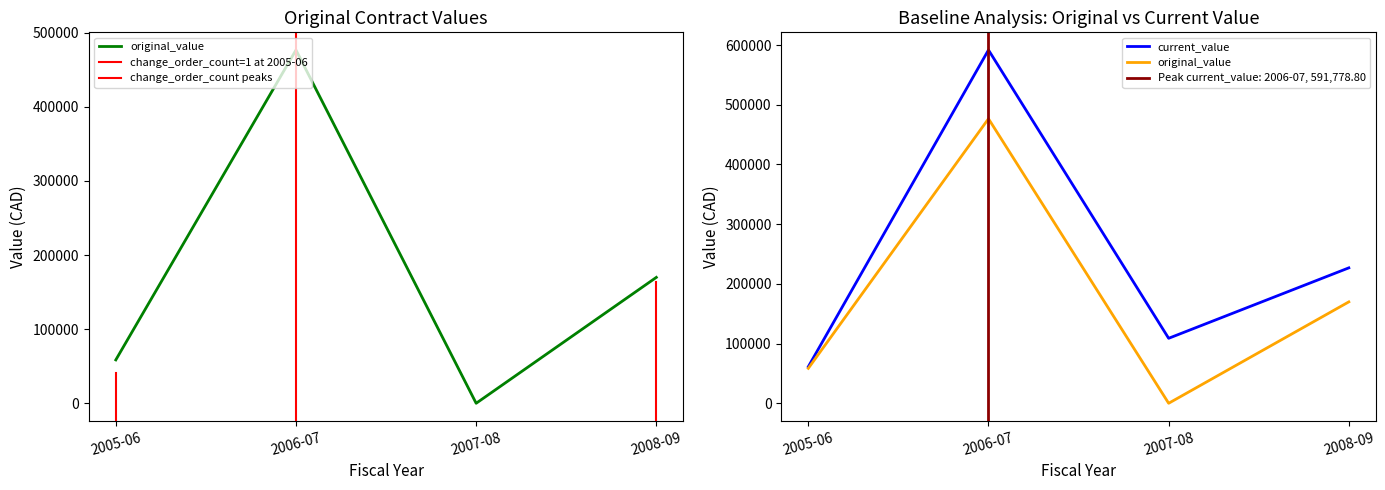

What is the difference between the highest and lowest values at 2006-07?

115143.0